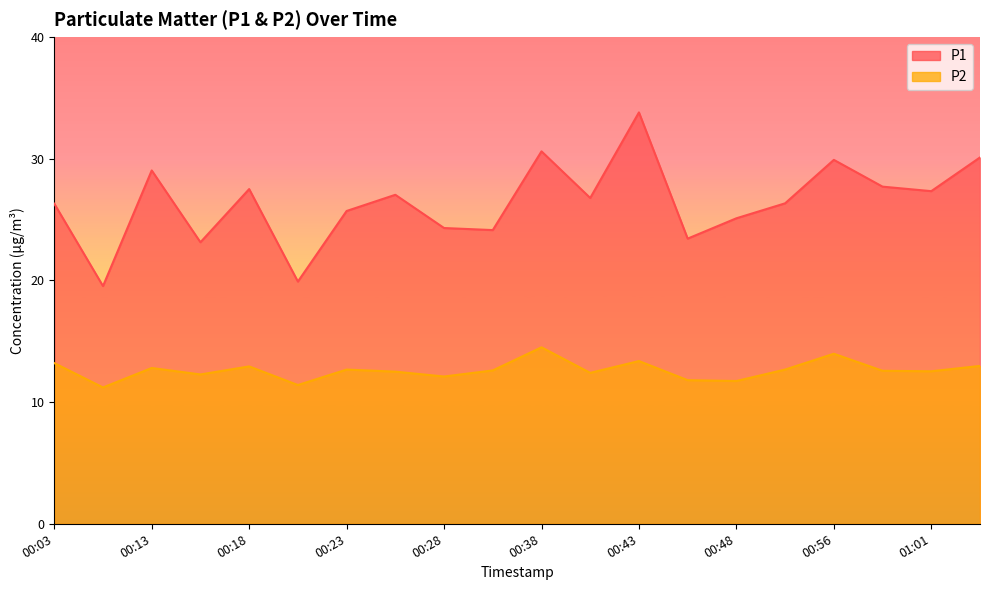

Where is the first local maximum for P2?

00:13